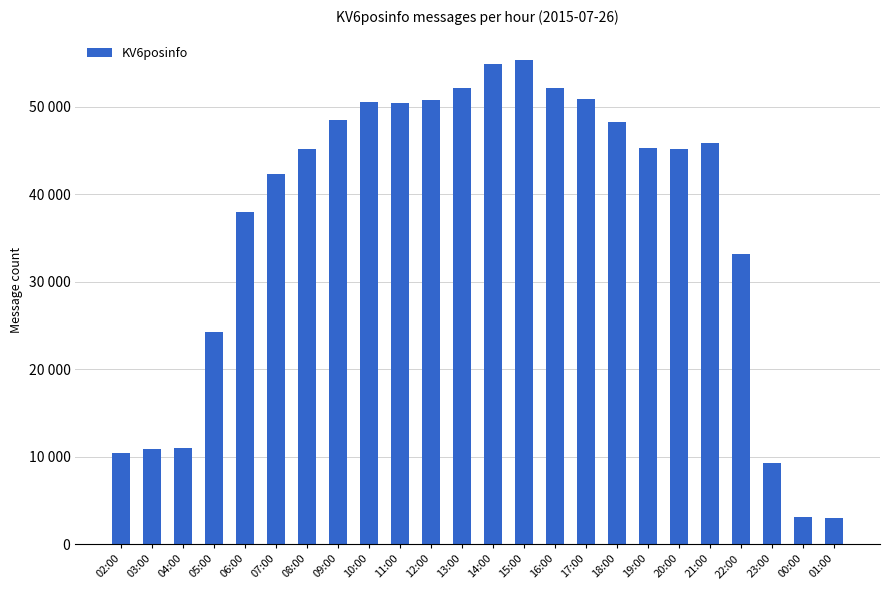

Does the chart contain stacked bars?

No